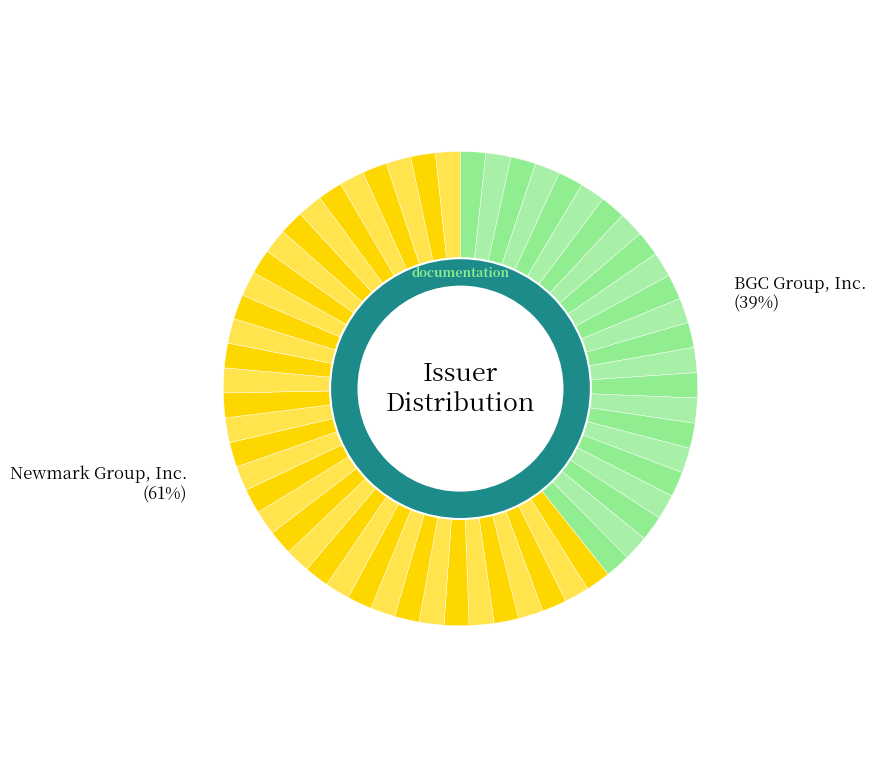

True or false: Newmark Group, Inc. accounts for 66% of the total.

False